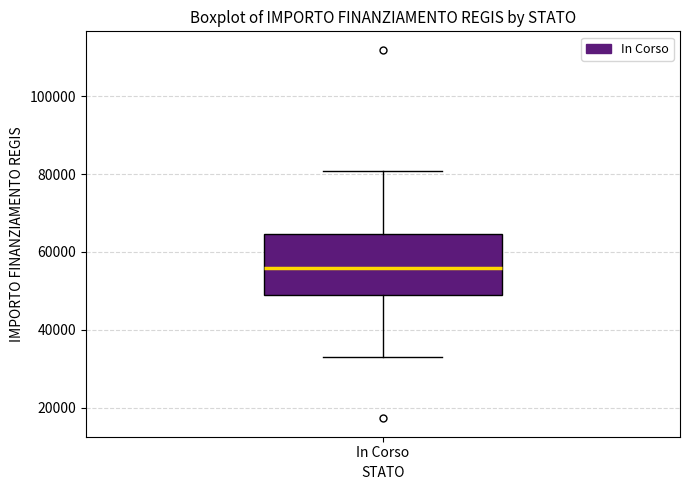

Where is the upper edge of the box for In Corso on the y-axis? The values are not printed on the chart, so give them approximately, as read against the axis.

64000